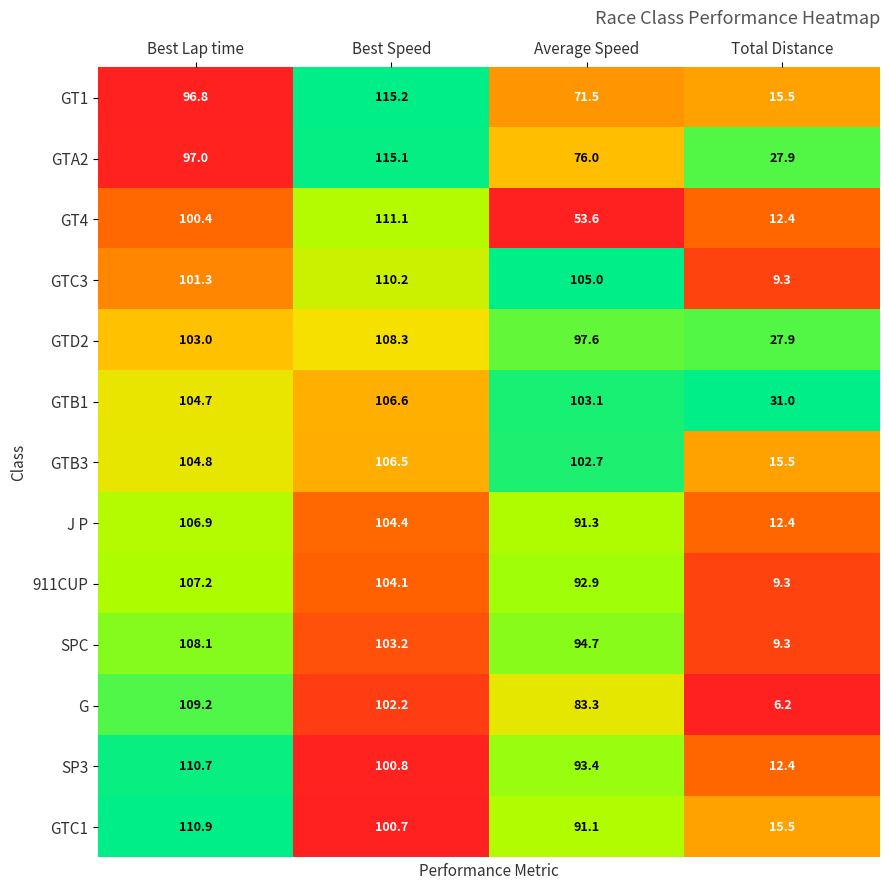

Which label corresponds to the smallest value in the chart?

Total Distance